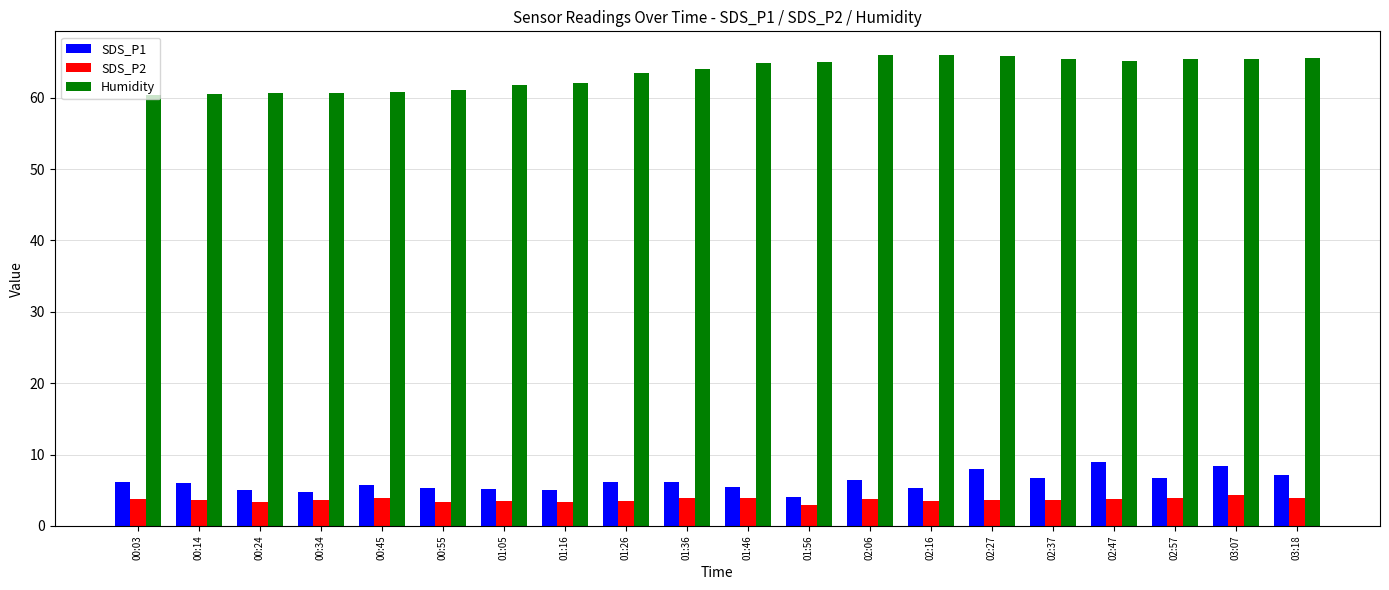

Is the value of SDS_P2 at 01:26 greater than the value of SDS_P1 at 02:47?

No